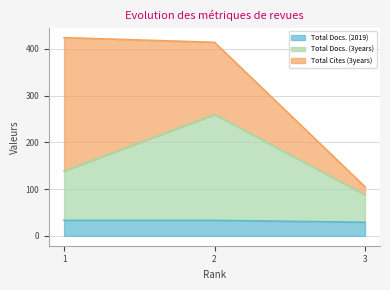

What is the highest value of the Total Docs. (2019) series?

33